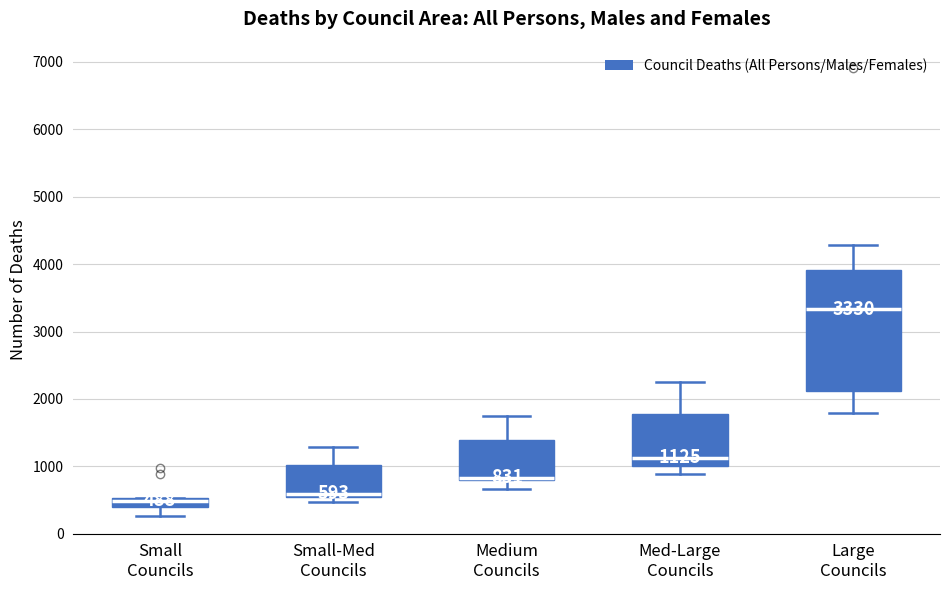

Which box is the tallest, from its lower edge to its upper edge?

Large Councils